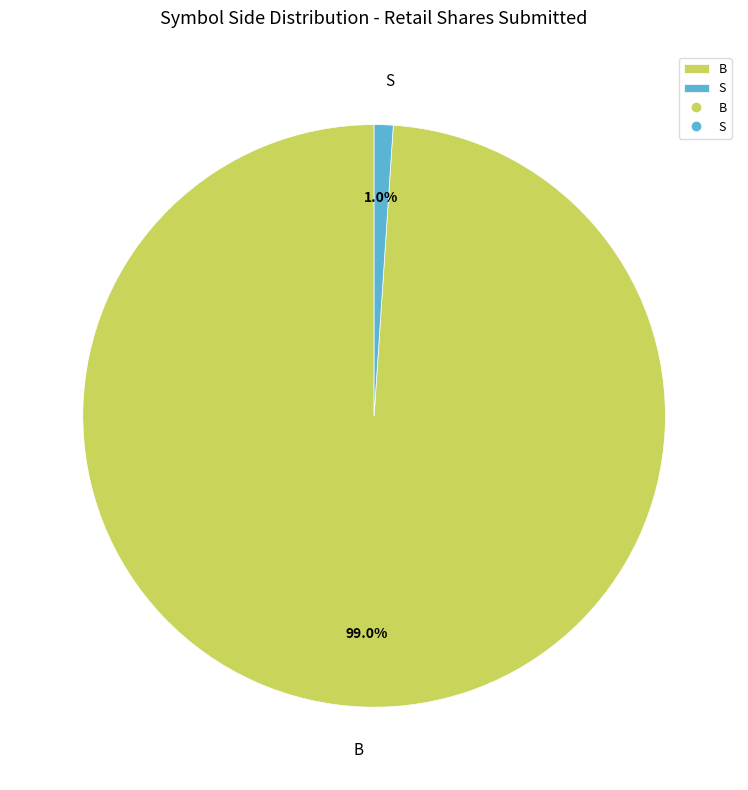

To the nearest percent, what portion does B represent?

99%